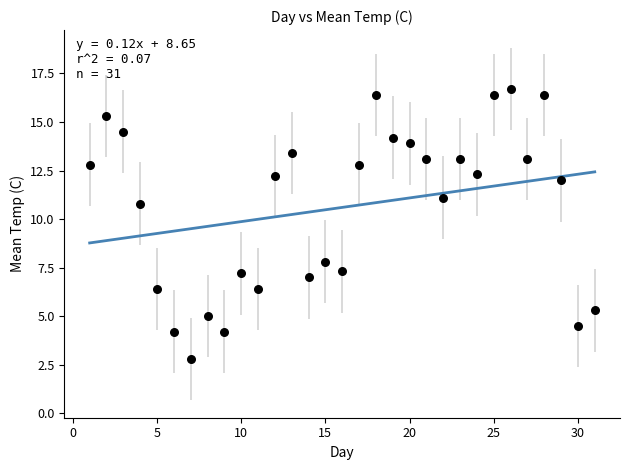

What is the range of X values (max minus min)?

30.0